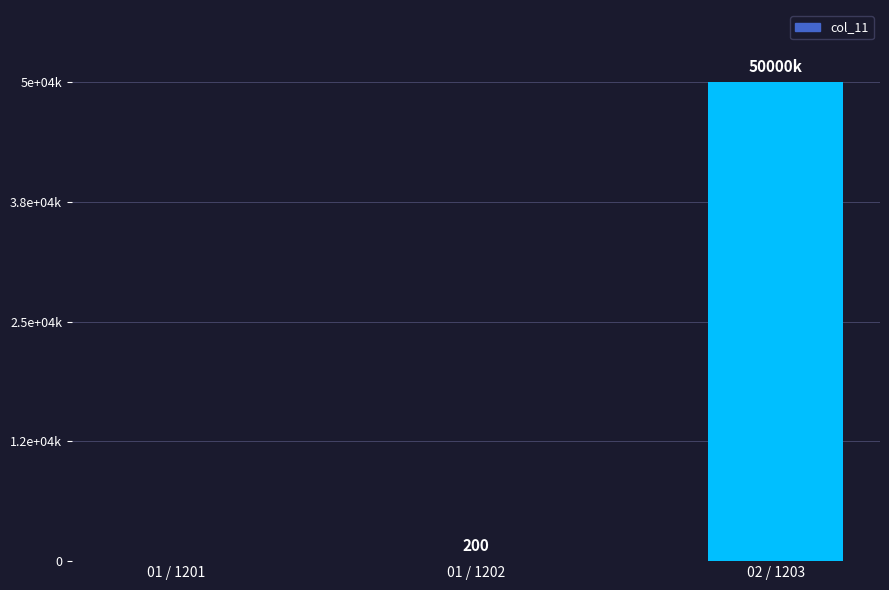

What is the value of the 2nd bar from the left?

200